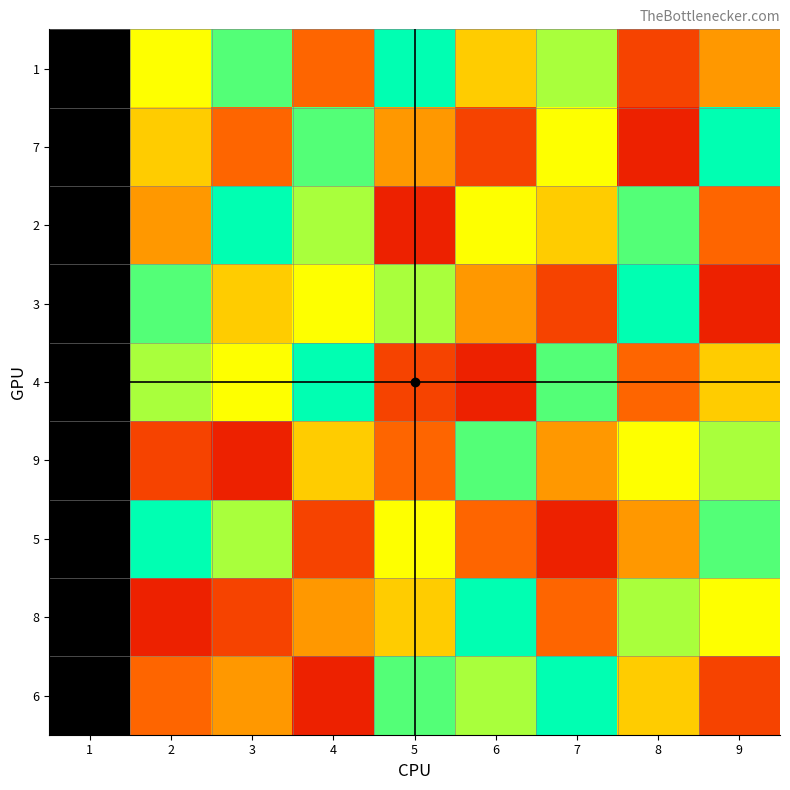

Rank the series at 3 from highest to lowest value.

2, 1, 5, 4, 3, 6, 7, 8, 9